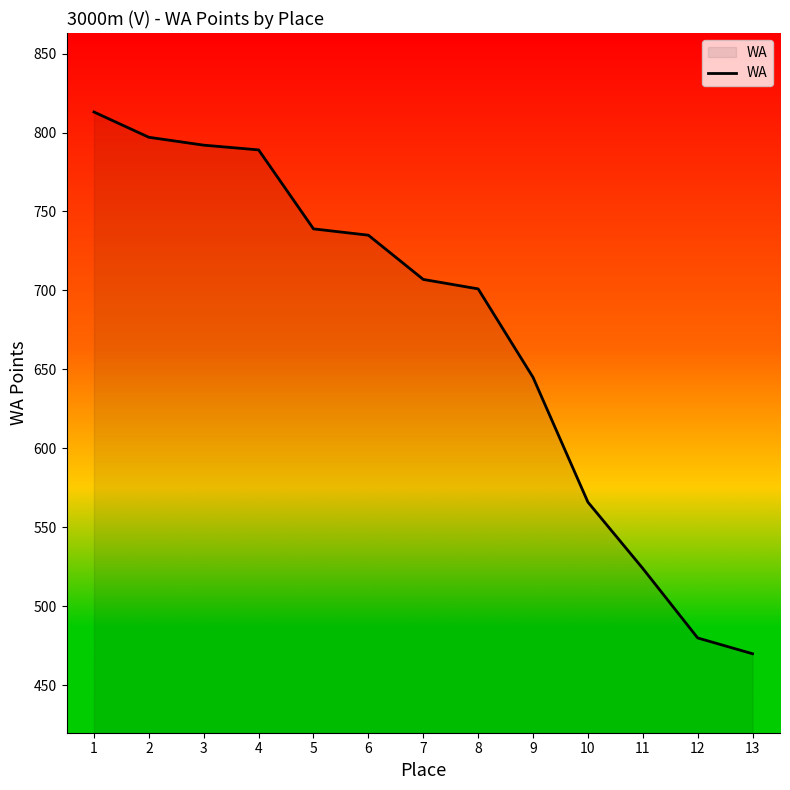

How many lines are shown in the chart?

1